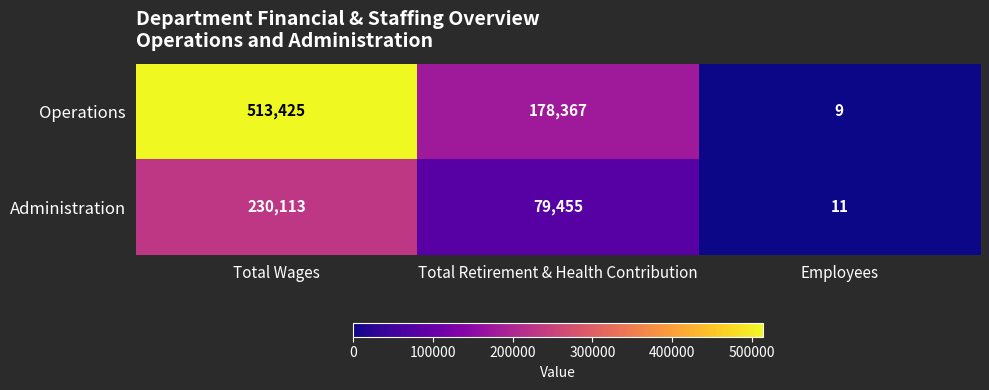

Rank the series at Total Retirement & Health Contribution from lowest to highest value.

Administration, Operations